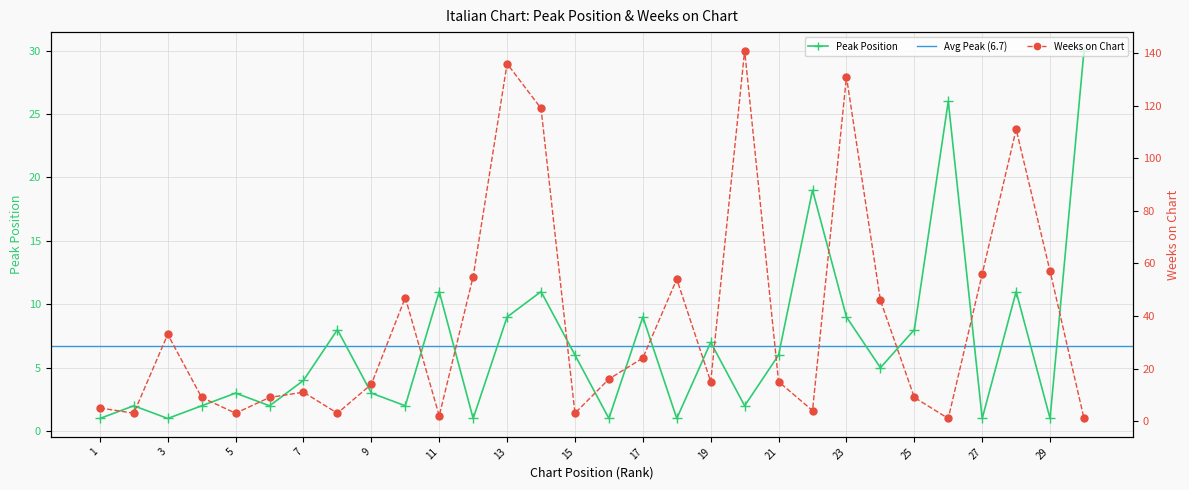

Between 27 and 14, which is larger?

14